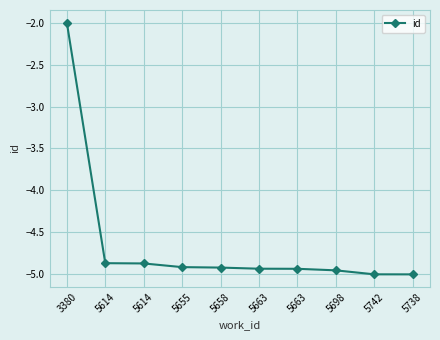

Reading right to left, extract all data points from this chart.

-5.0	-5.0	-5.0	-4.9	-4.9	-4.9	-4.9	-4.9	-4.9	-2.0